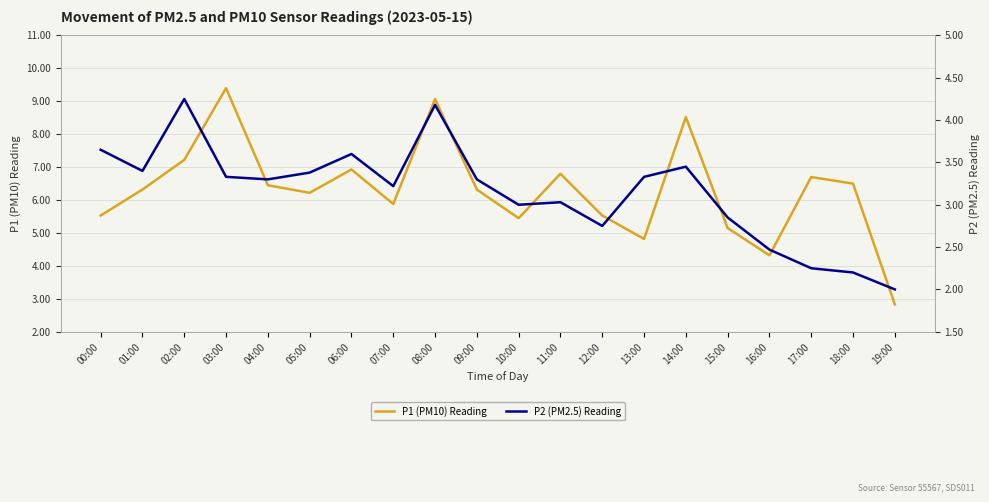

Count the number of categories in the chart.

20